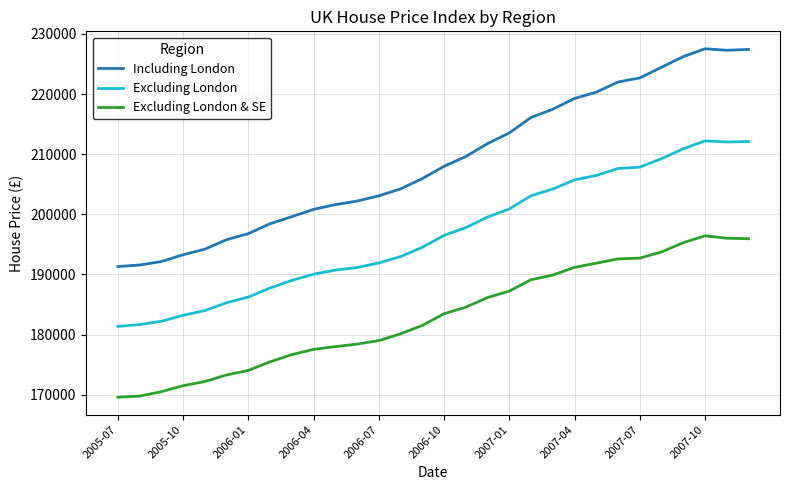

How many lines are shown in the chart?

3